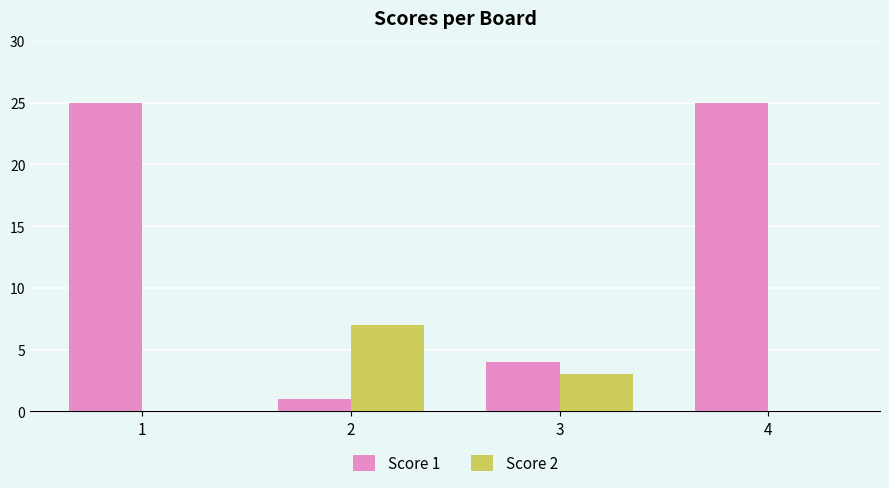

What is the sum of all Score 2 values?

10